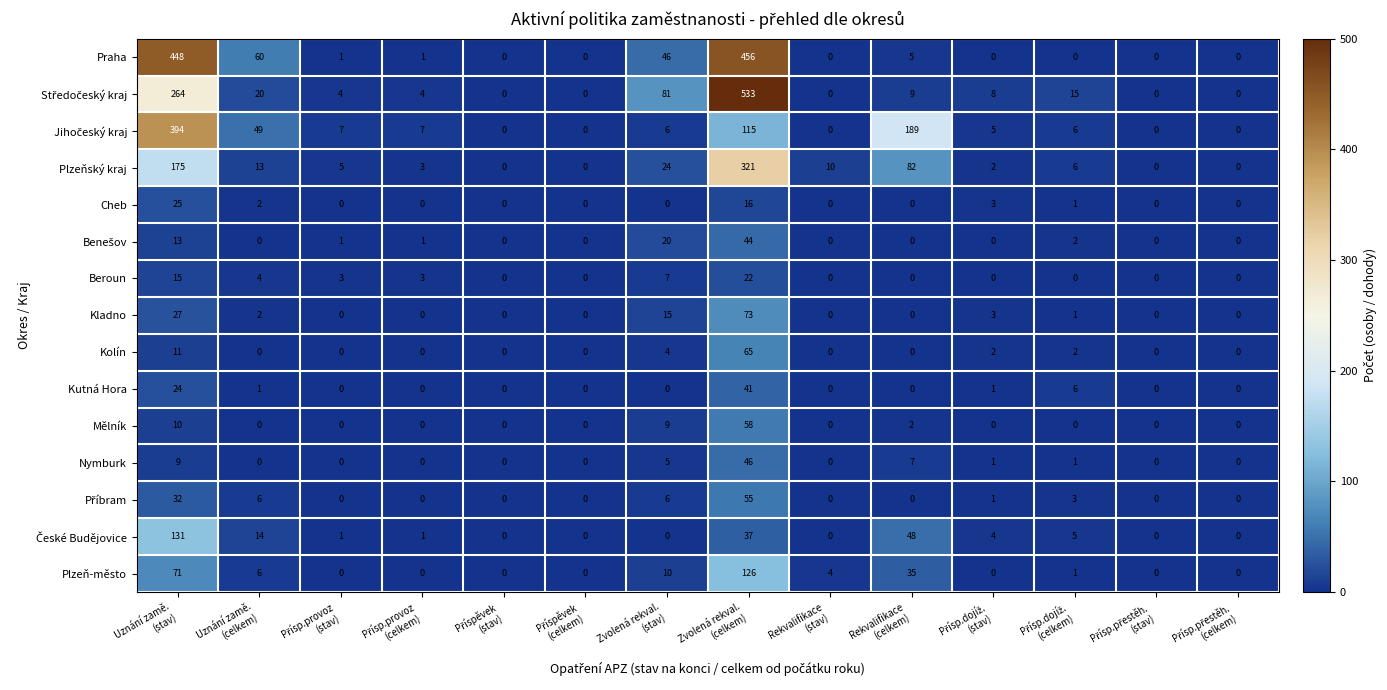

What is the average value of the Praha series?

73